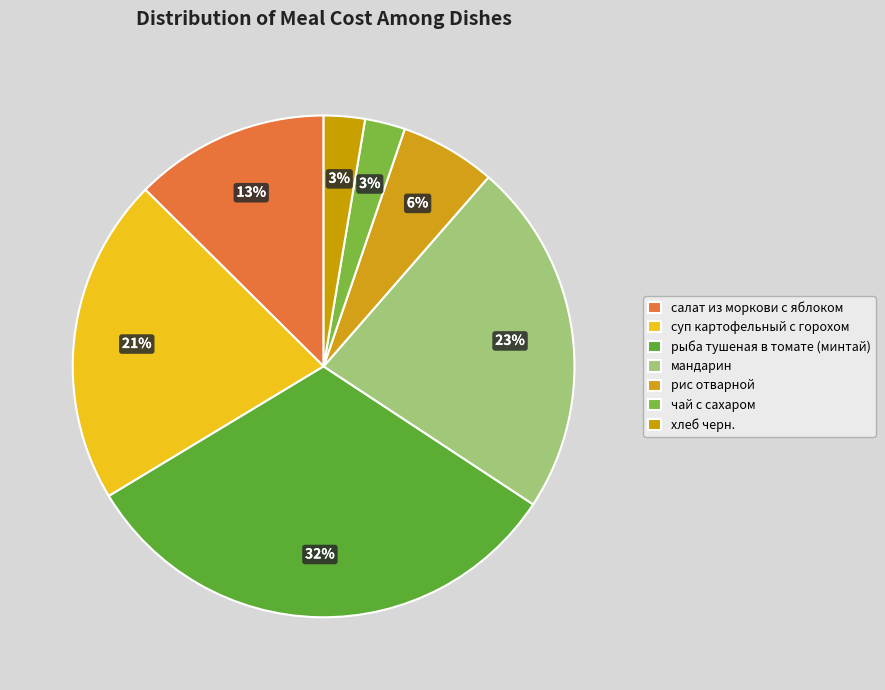

How many segments does this pie chart have?

7